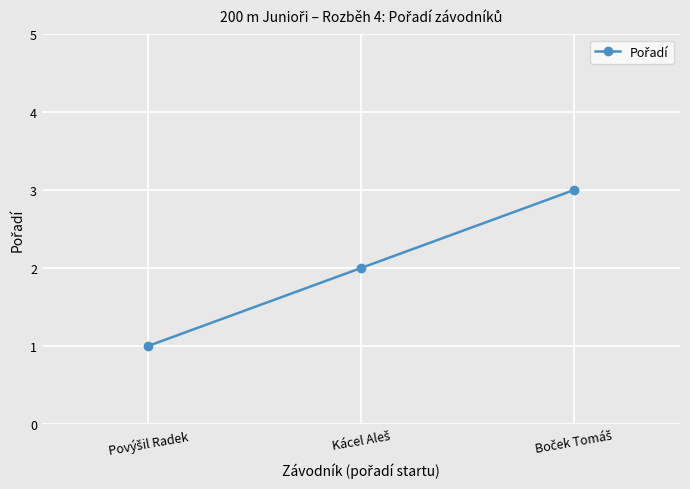

What is the sum of all values?

6